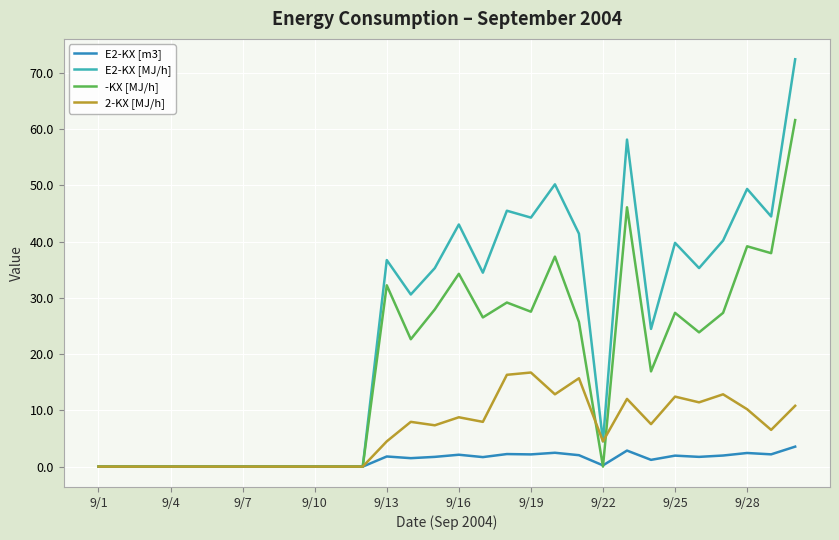

What are all the series names shown in the legend?

E2-KX [m3], E2-KX [MJ/h], -KX [MJ/h], 2-KX [MJ/h]